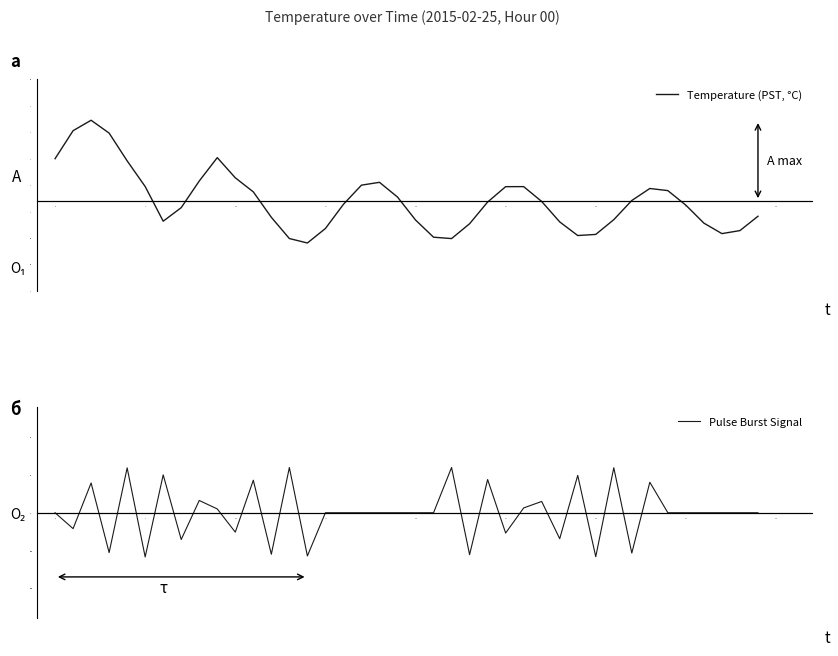

How many interior local peaks does the Temperature (PST, °C) series have?

5